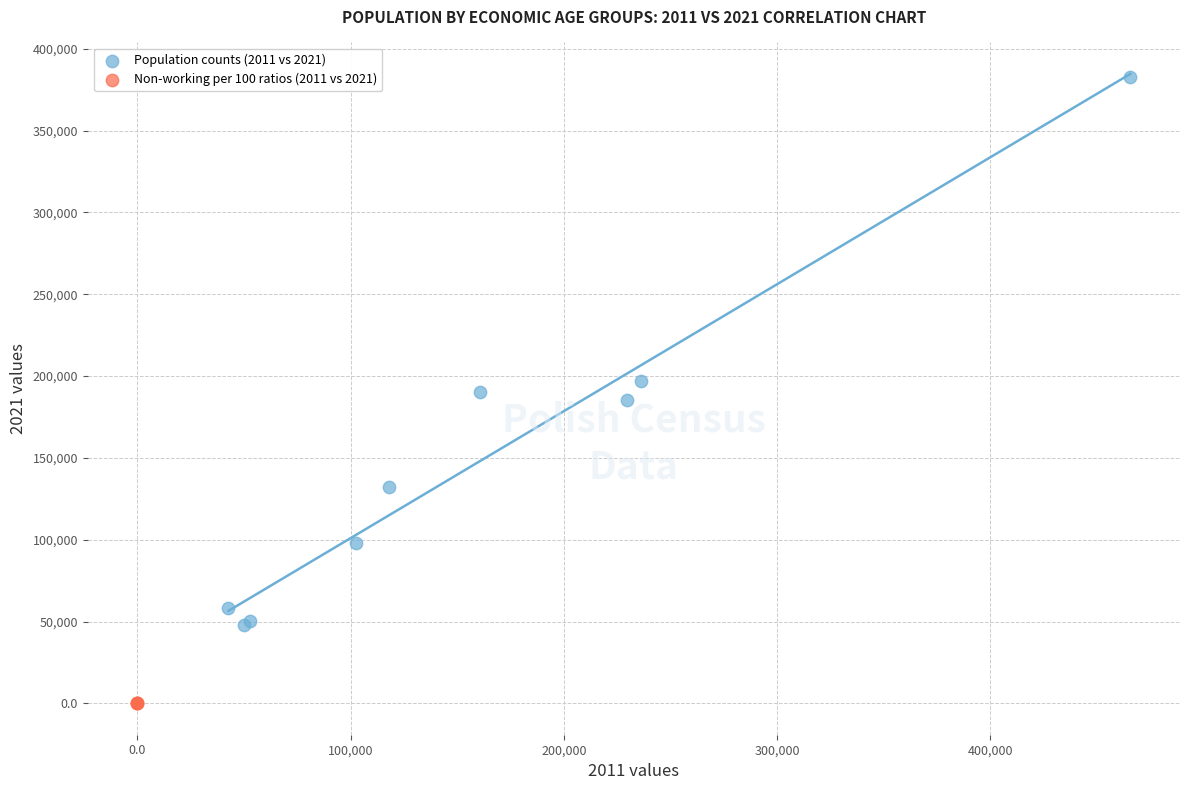

Which series reaches the minimum Y coordinate?

Non-working per 100 ratios (2011 vs 2021)